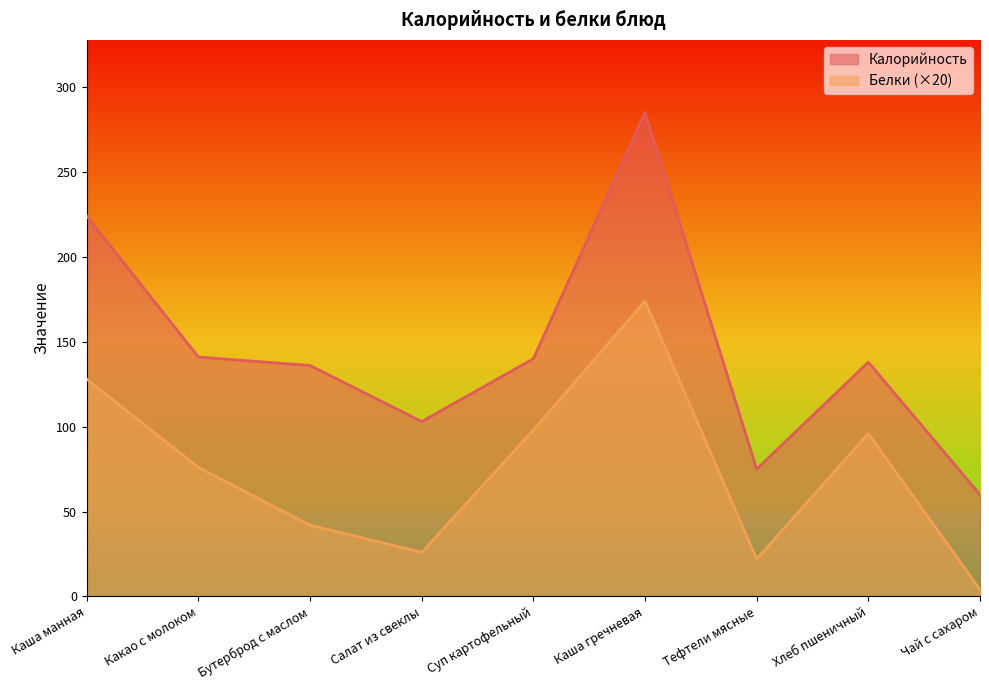

At which category does Калорийность reach its first local peak?

Каша гречневая